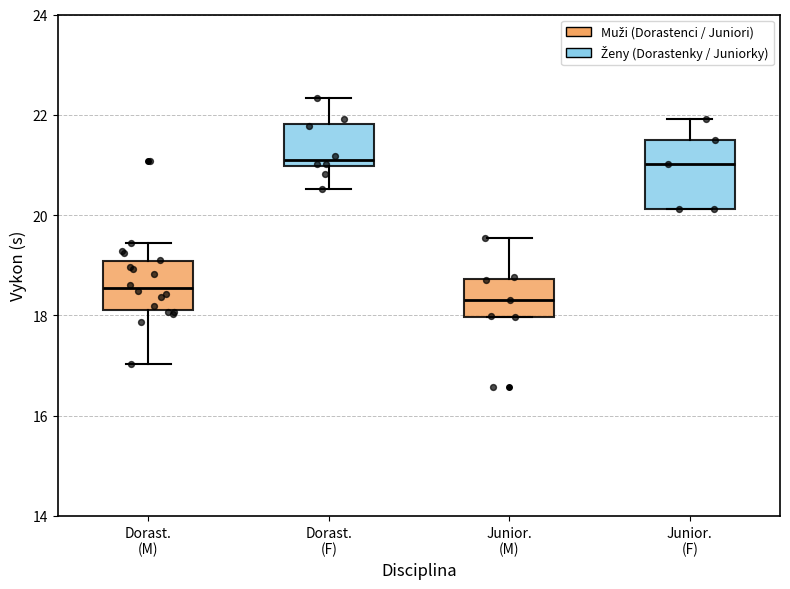

Which box is the tallest, from its lower edge to its upper edge?

Junior. (F)